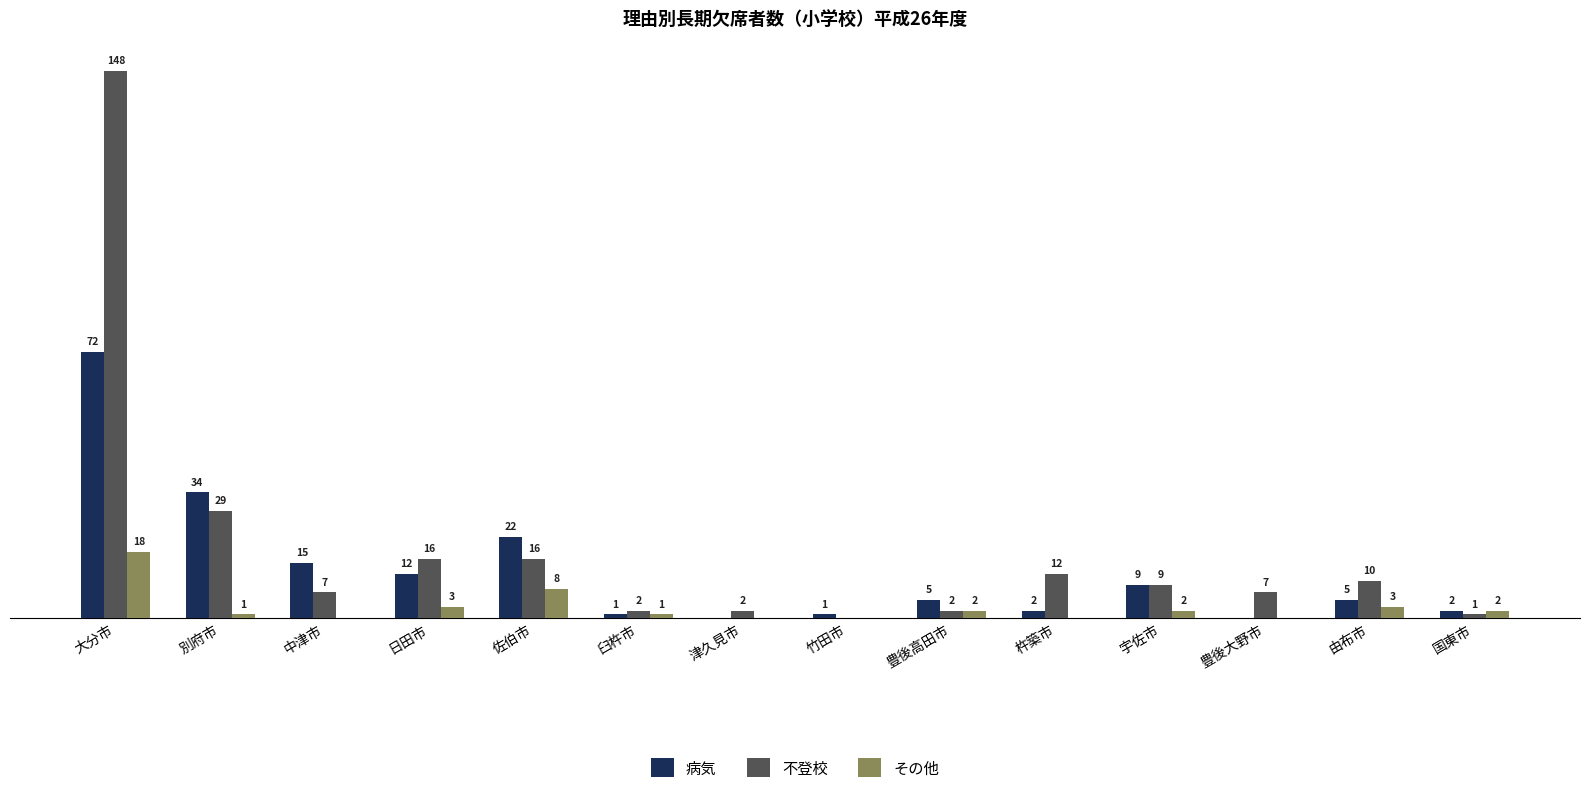

Between 佐伯市 and 豊後大野市, which series saw the biggest shift?

病気